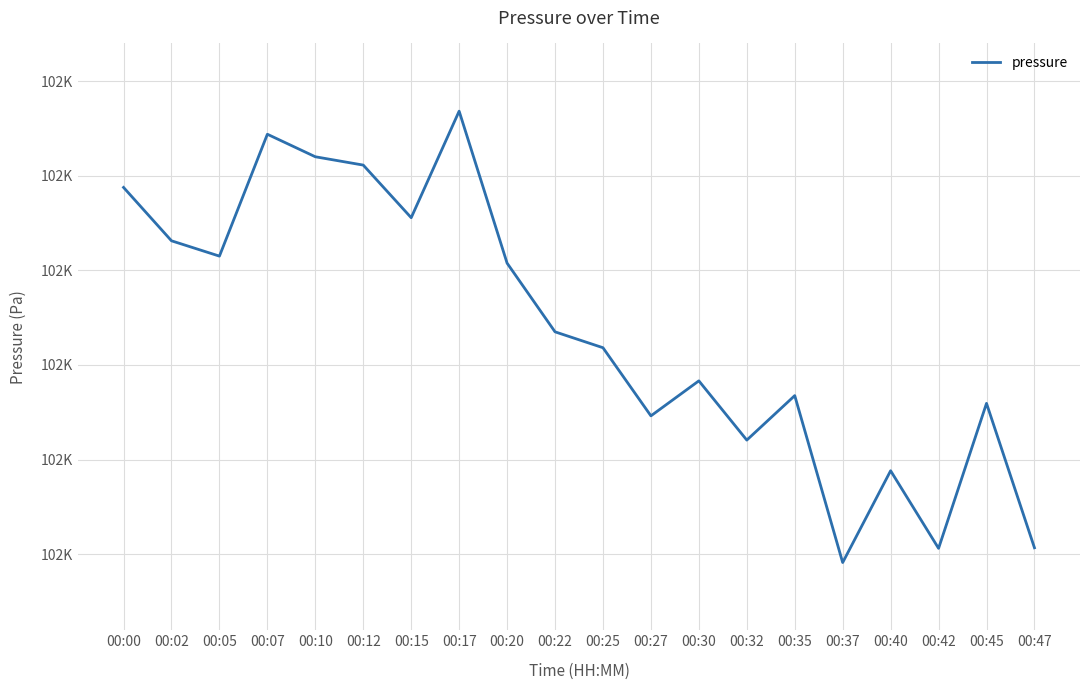

Between 00:25 and 00:20, which is larger?

00:20